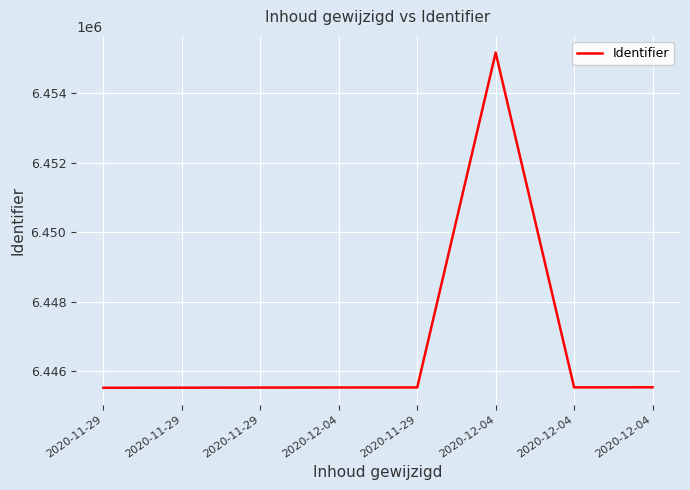

How many distinct data groups are displayed?

1